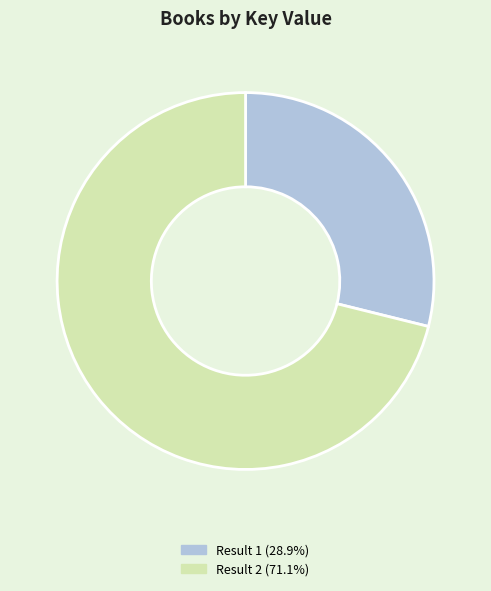

Is there any slice that represents more than half of the pie?

Yes